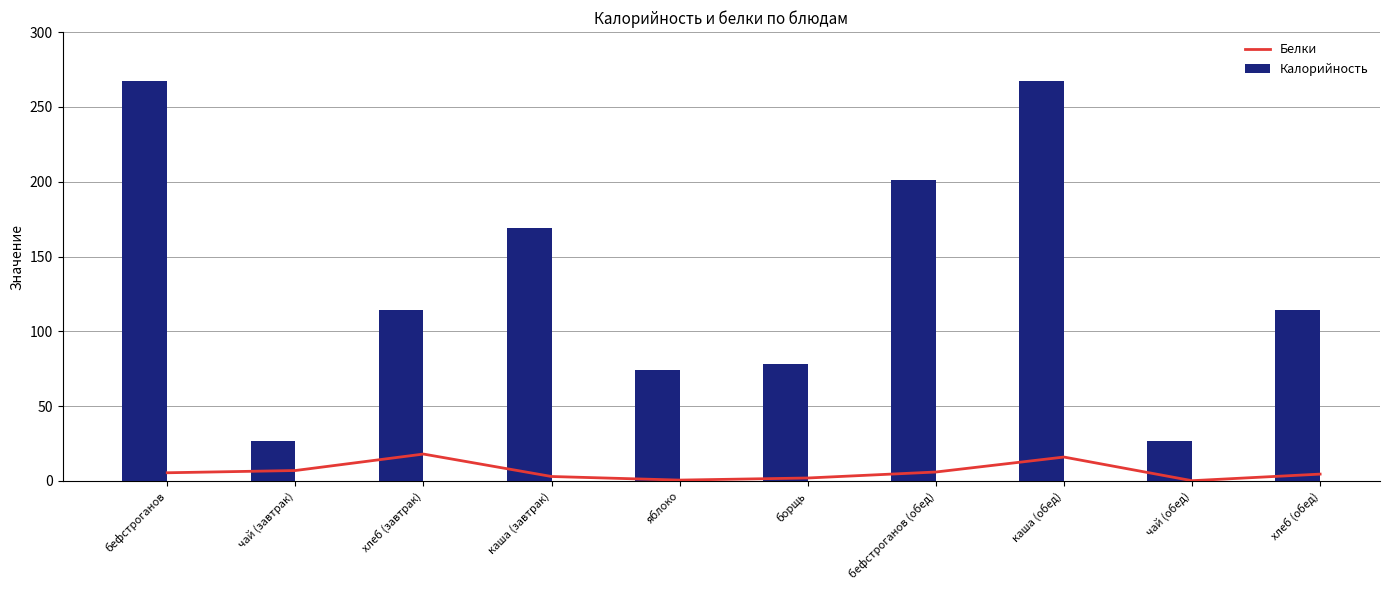

Which series has the largest total across all categories?

Калорийность